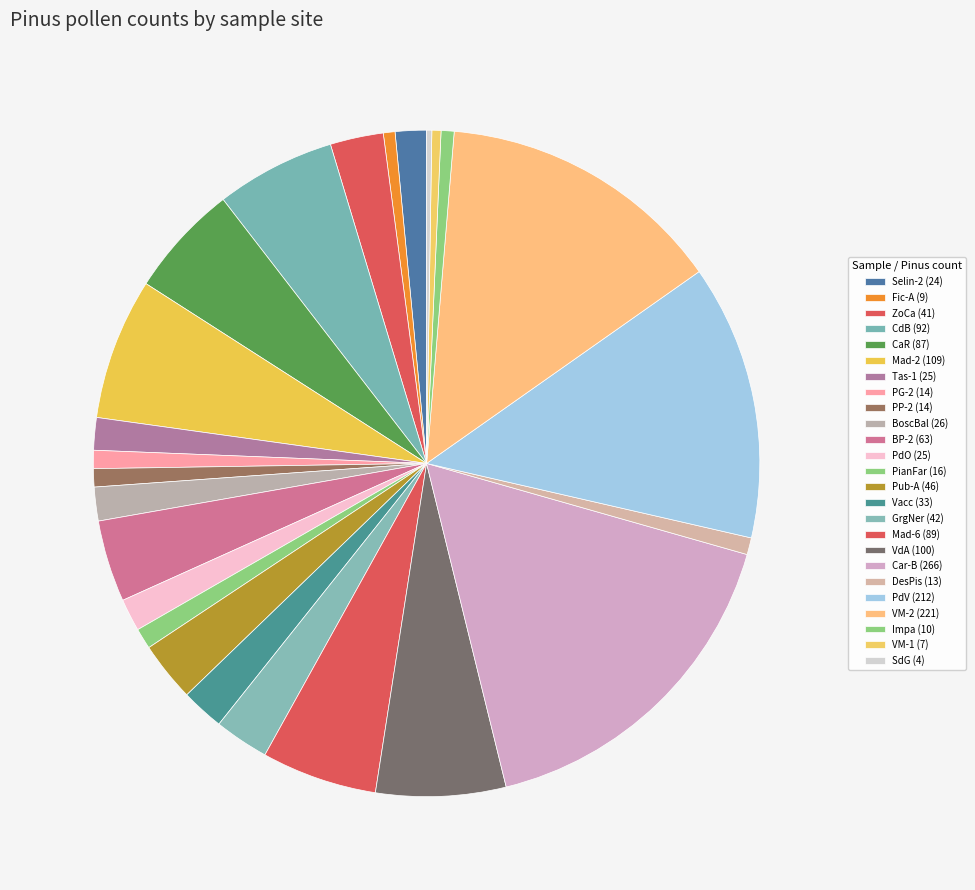

Count the number of slices in the pie.

25